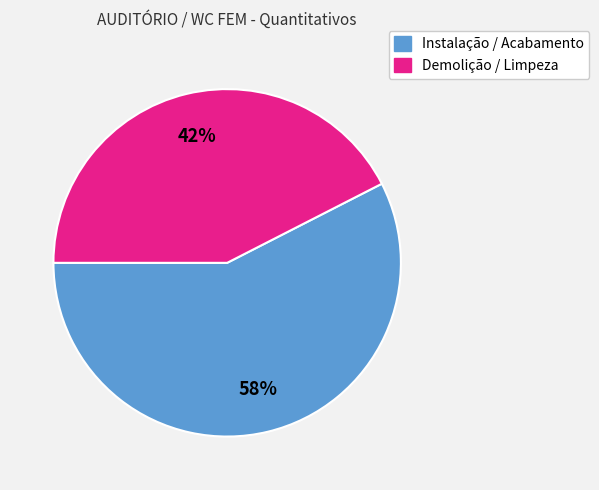

Is there any slice that represents more than half of the pie?

Yes